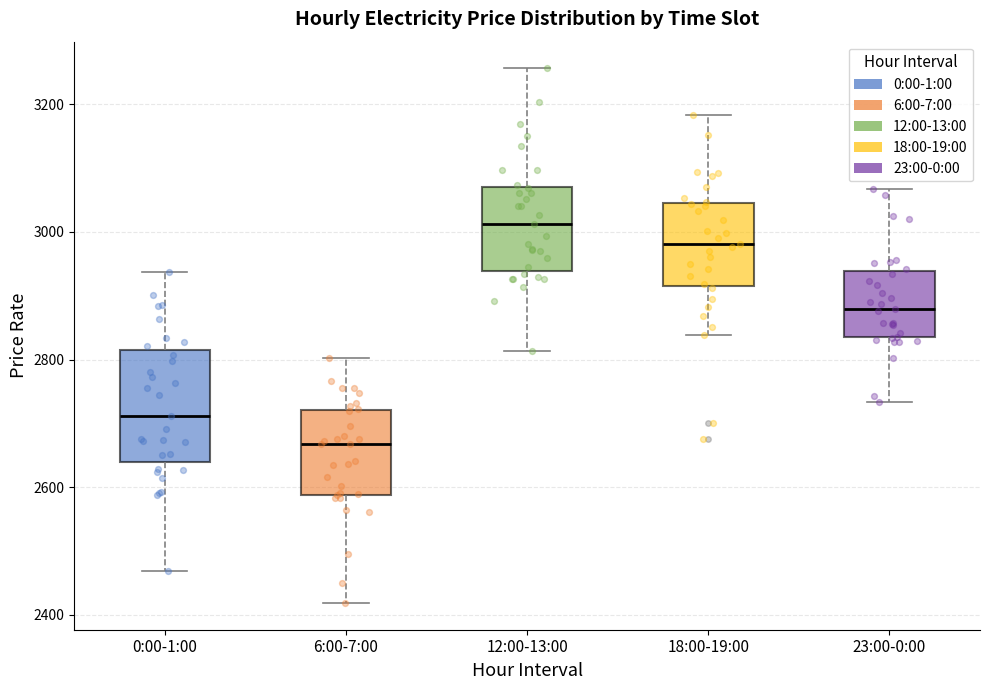

Reading left to right, read every box against the y-axis: the position of its median line, the range the box covers, and the ends of its whiskers. The values are not printed on the chart, so give them approximately, as read against the axis.

0:00-1:00: median 2720, box 2640 to 2820, whiskers 2460 to 2940
6:00-7:00: median 2660, box 2580 to 2720, whiskers 2420 to 2800
12:00-13:00: median 3020, box 2940 to 3080, whiskers 2820 to 3260
18:00-19:00: median 2980, box 2920 to 3040, whiskers 2840 to 3180
23:00-0:00: median 2880, box 2840 to 2940, whiskers 2740 to 3060